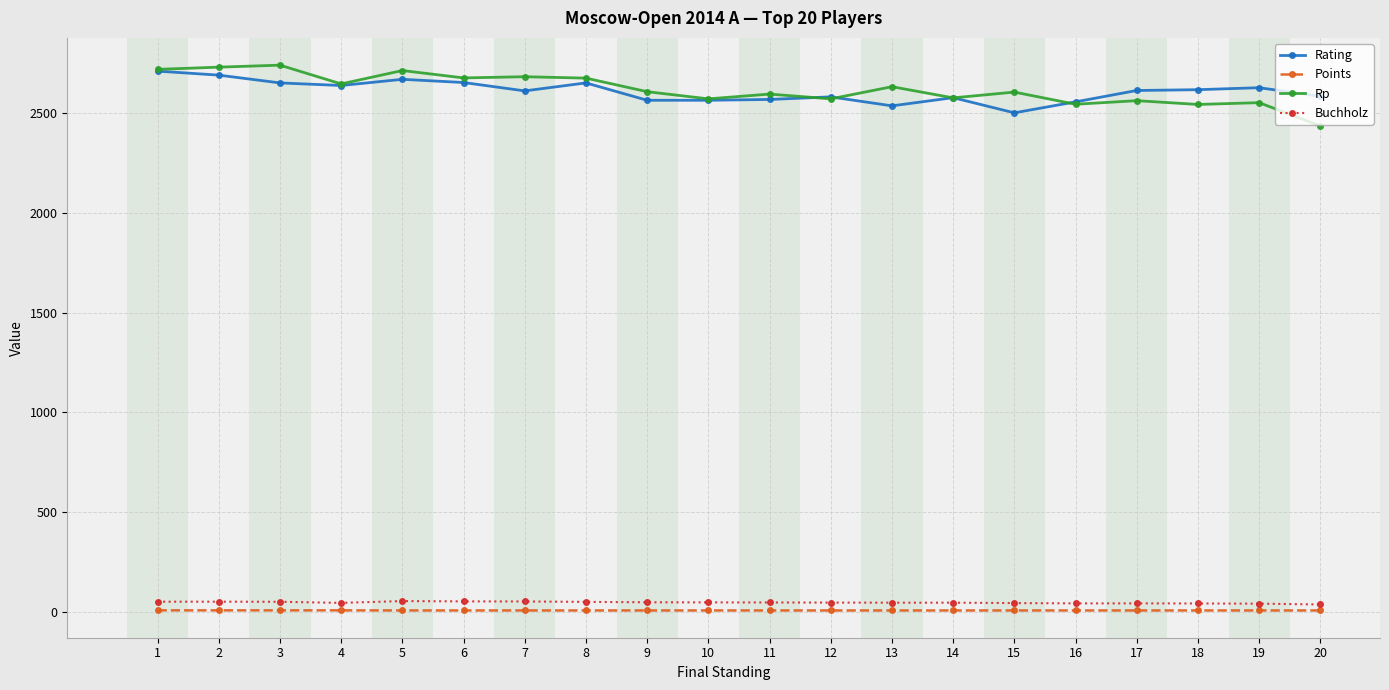

Does the chart display data point markers on the line(s)?

Yes